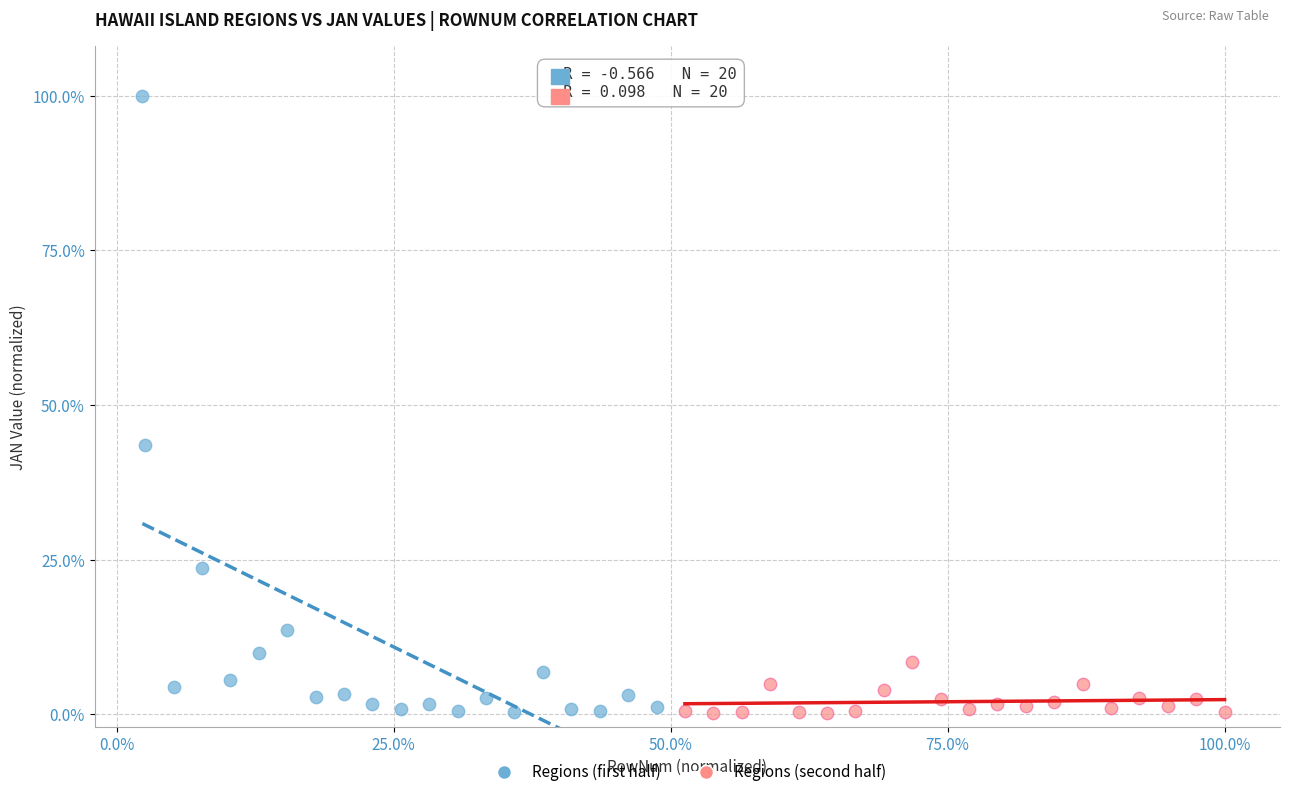

What are all the series names shown in the legend?

Regions (first half), Regions (second half)